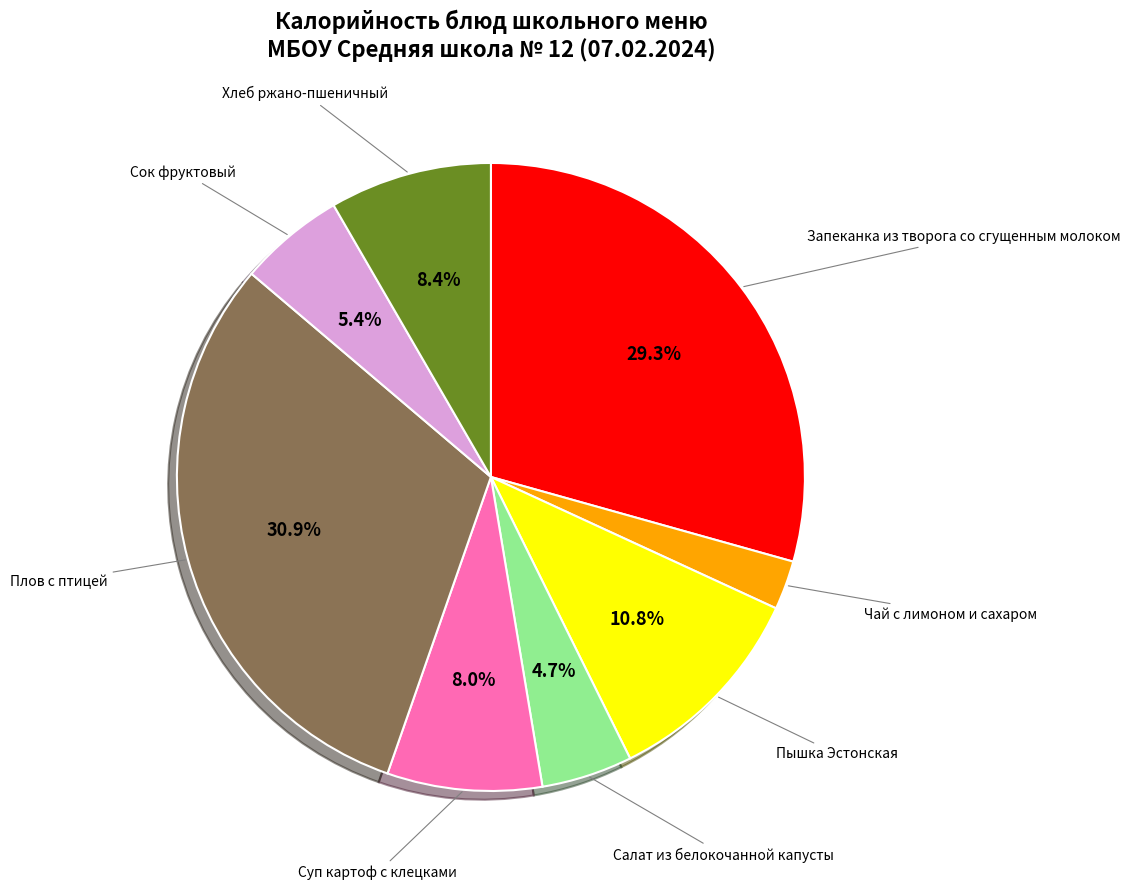

Is there any slice that represents more than half of the pie?

No